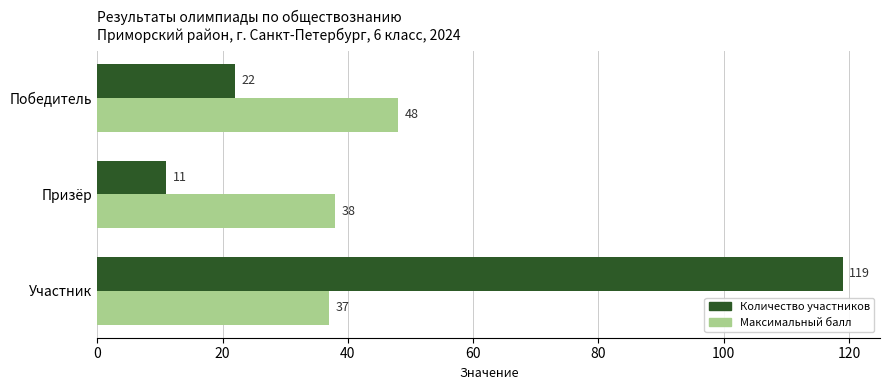

Which series changed the most between Призёр and Участник?

Количество участников